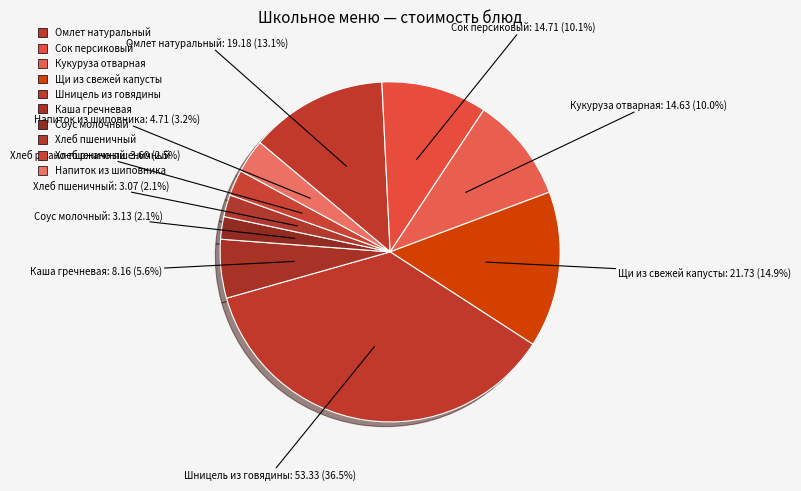

To the nearest percent, what is the combined percentage of Соус молочный and Хлеб пшеничный?

4%